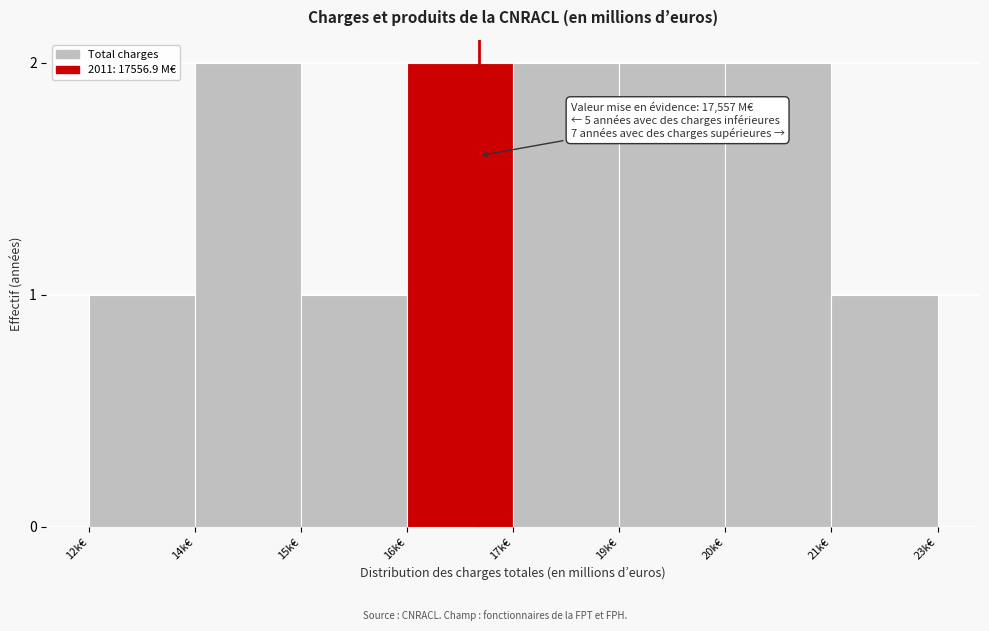

Reading right to left, extract all data points from this chart.

21k€=1	20k€=2	19k€=2	17k€=2	16k€=2	15k€=1	14k€=2	12k€=1